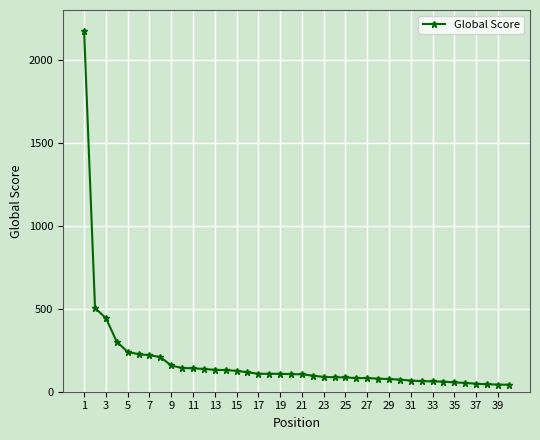

What is the sum of all values?

7226